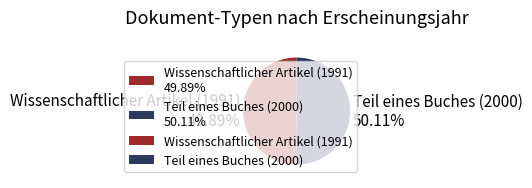

Is there any slice that represents more than half of the pie?

Yes